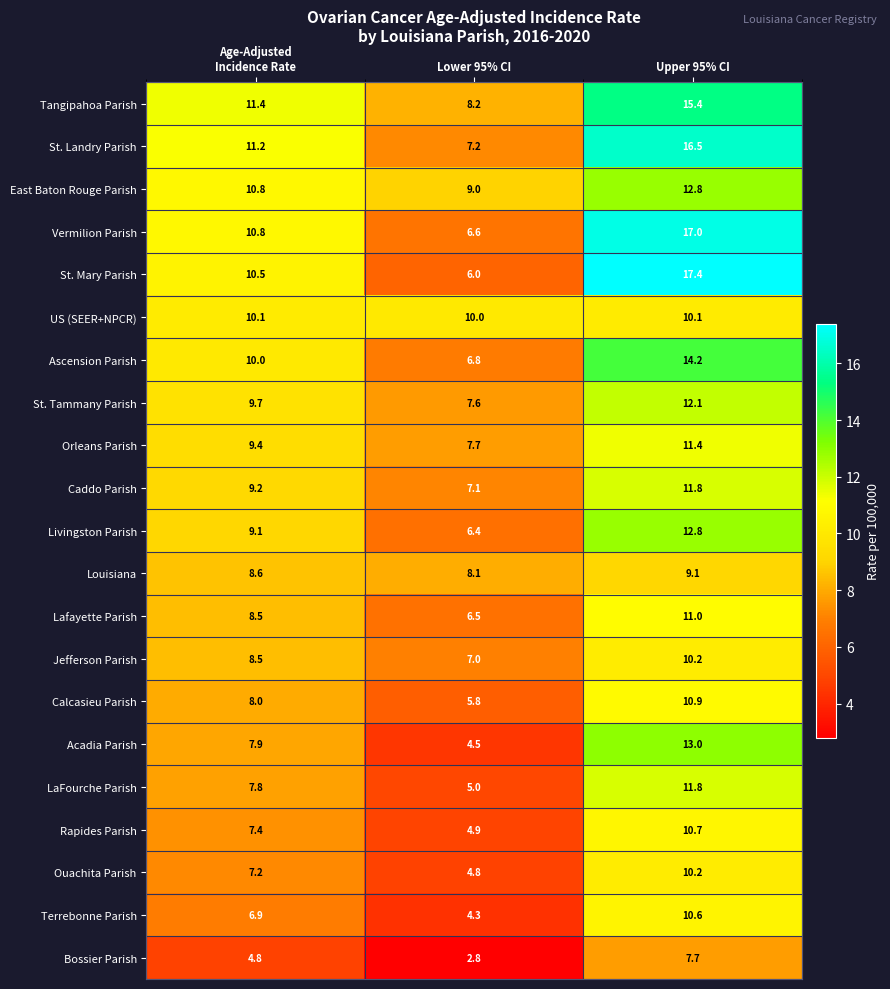

At how many categories does at least one series exceed 15?

1